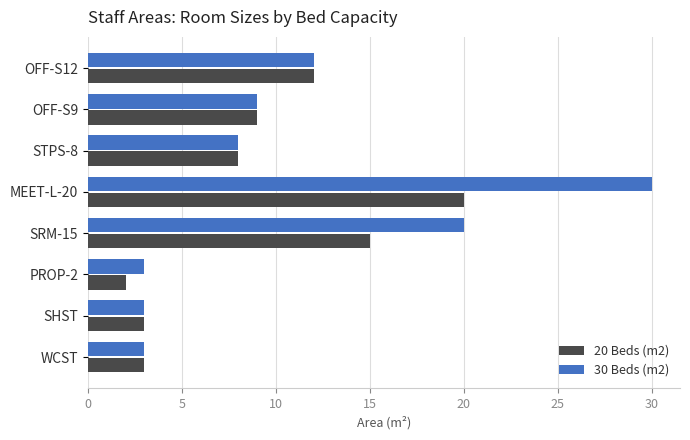

Is the value of 20 Beds (m2) at SHST greater than the value of 30 Beds (m2) at OFF-S12?

No